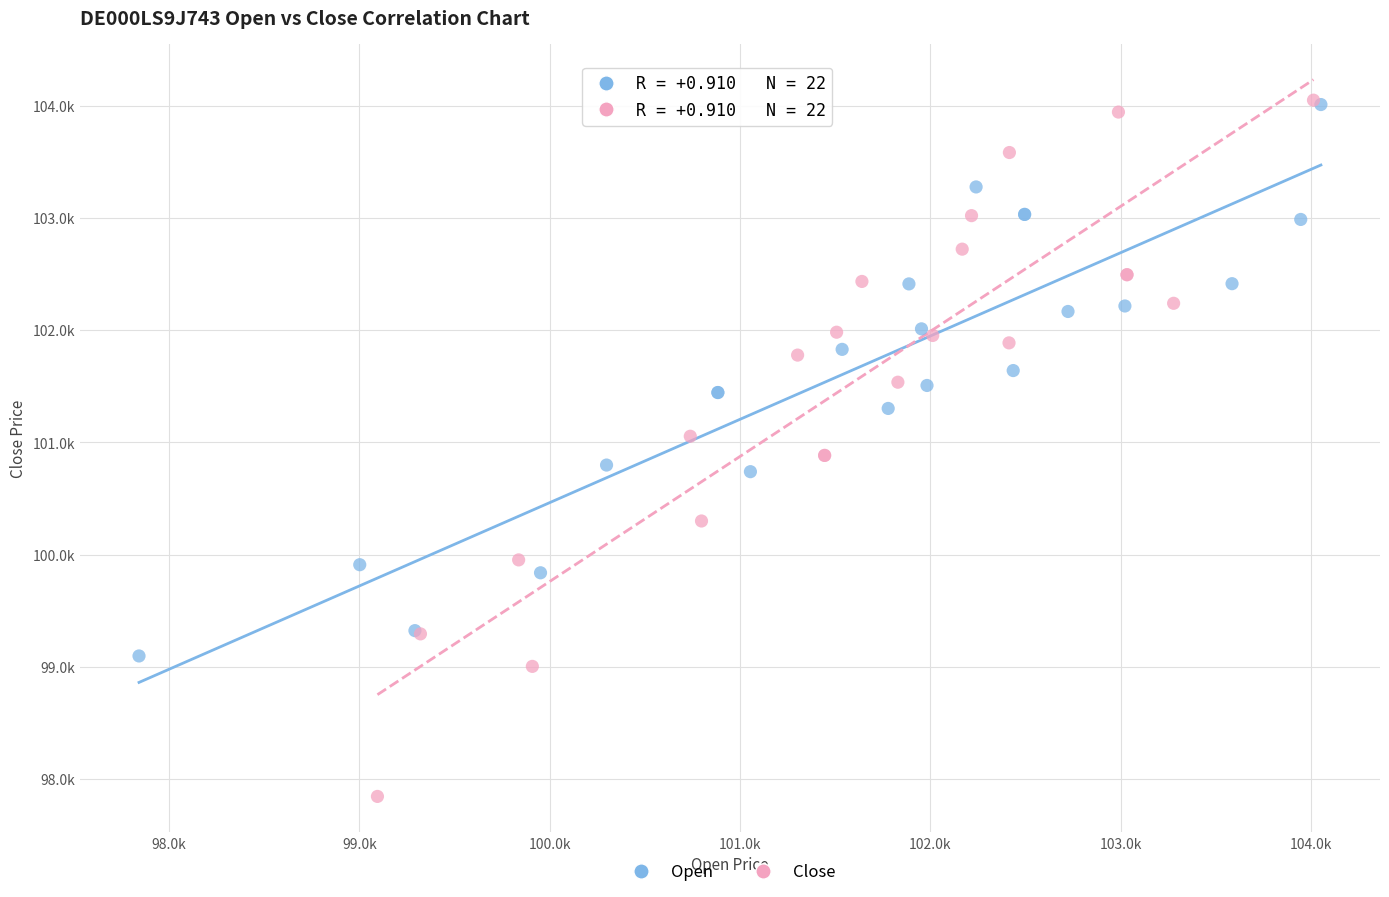

What are all the series names shown in the legend?

Open, Close